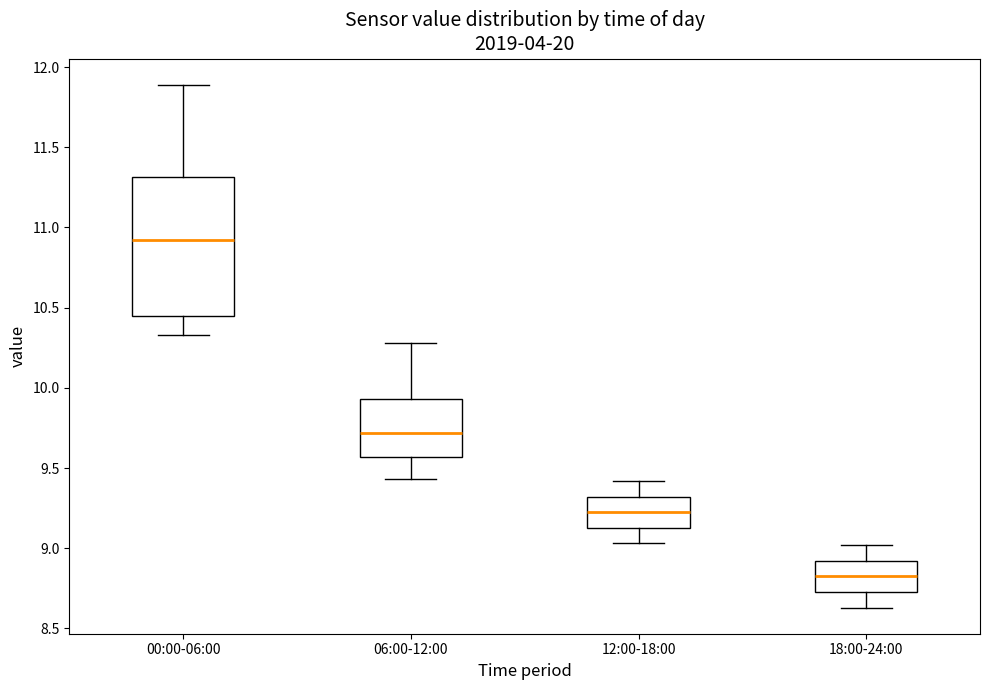

Reading left to right, read every box against the y-axis: the position of its median line, the range the box covers, and the ends of its whiskers. The values are not printed on the chart, so give them approximately, as read against the axis.

00:00-06:00: median 10.90, box 10.45 to 11.30, whiskers 10.35 to 11.90
06:00-12:00: median 9.70, box 9.55 to 9.95, whiskers 9.45 to 10.30
12:00-18:00: median 9.25, box 9.15 to 9.30, whiskers 9.05 to 9.40
18:00-24:00: median 8.85, box 8.75 to 8.90, whiskers 8.65 to 9.00